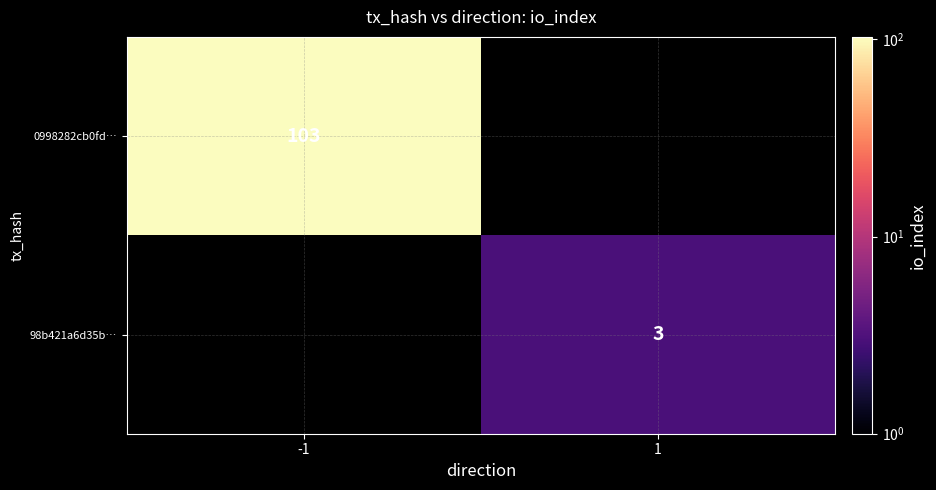

Is the value of 0998282cb0fd… at -1 greater than the value of 98b421a6d35b… at 1?

Yes